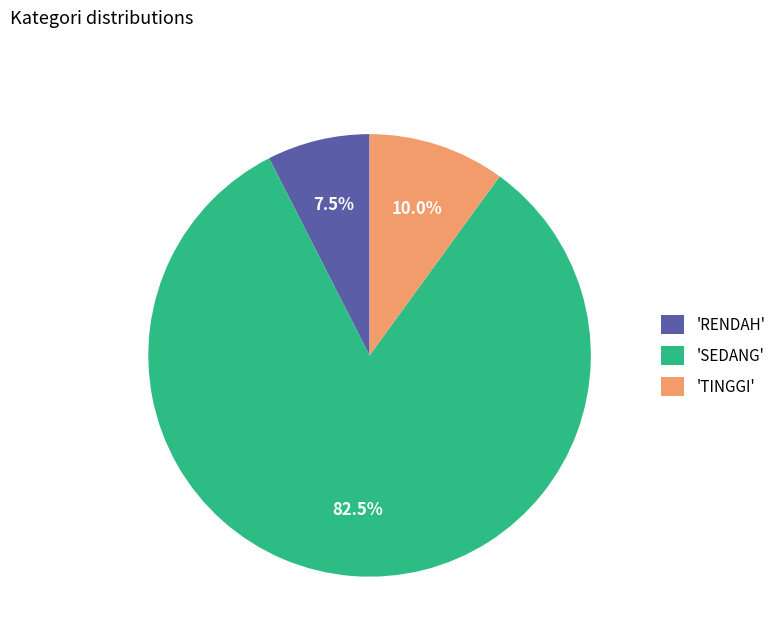

Between 'TINGGI' and 'SEDANG', which is larger?

'SEDANG'